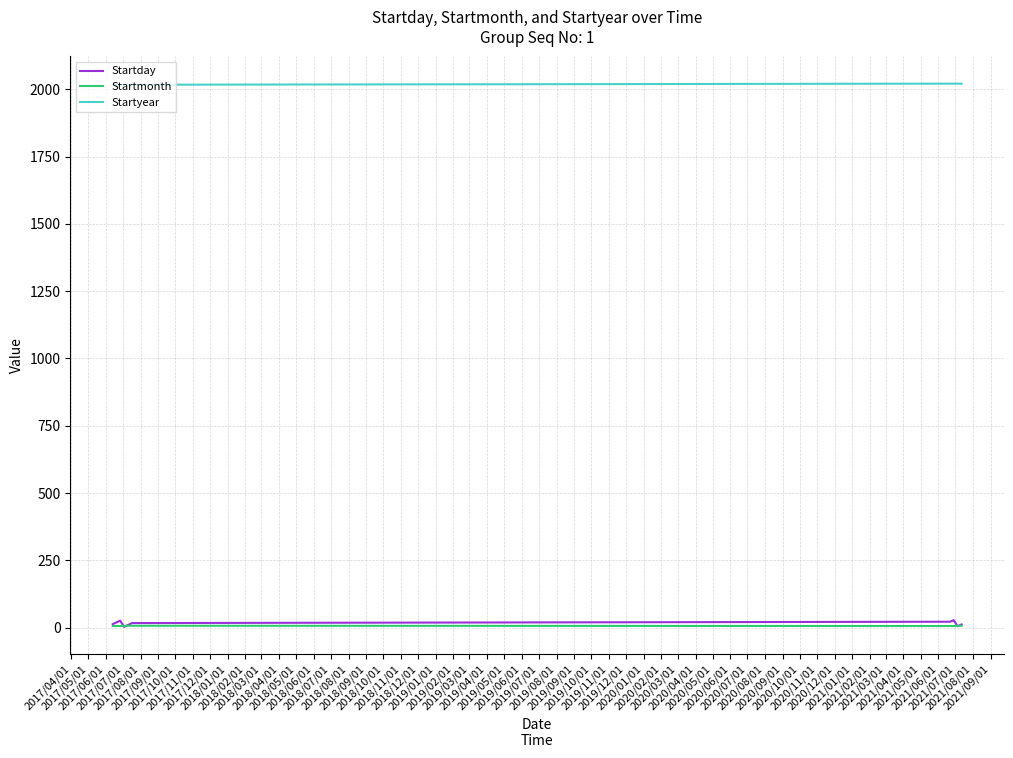

Which series has the widest spread of values?

Startday